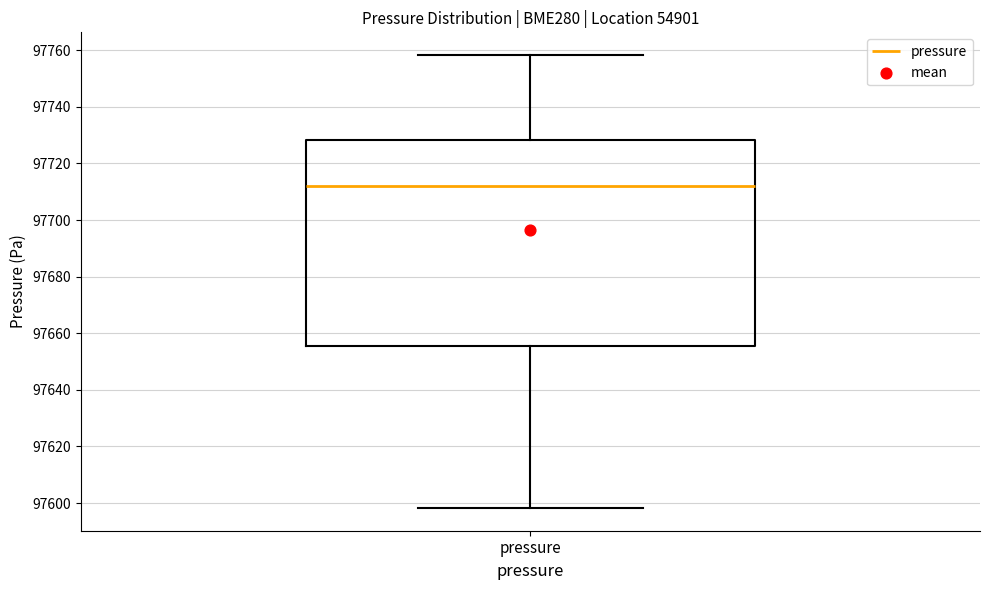

Where does the upper whisker of the box for pressure end on the y-axis? The values are not printed on the chart, so give them approximately, as read against the axis.

97758